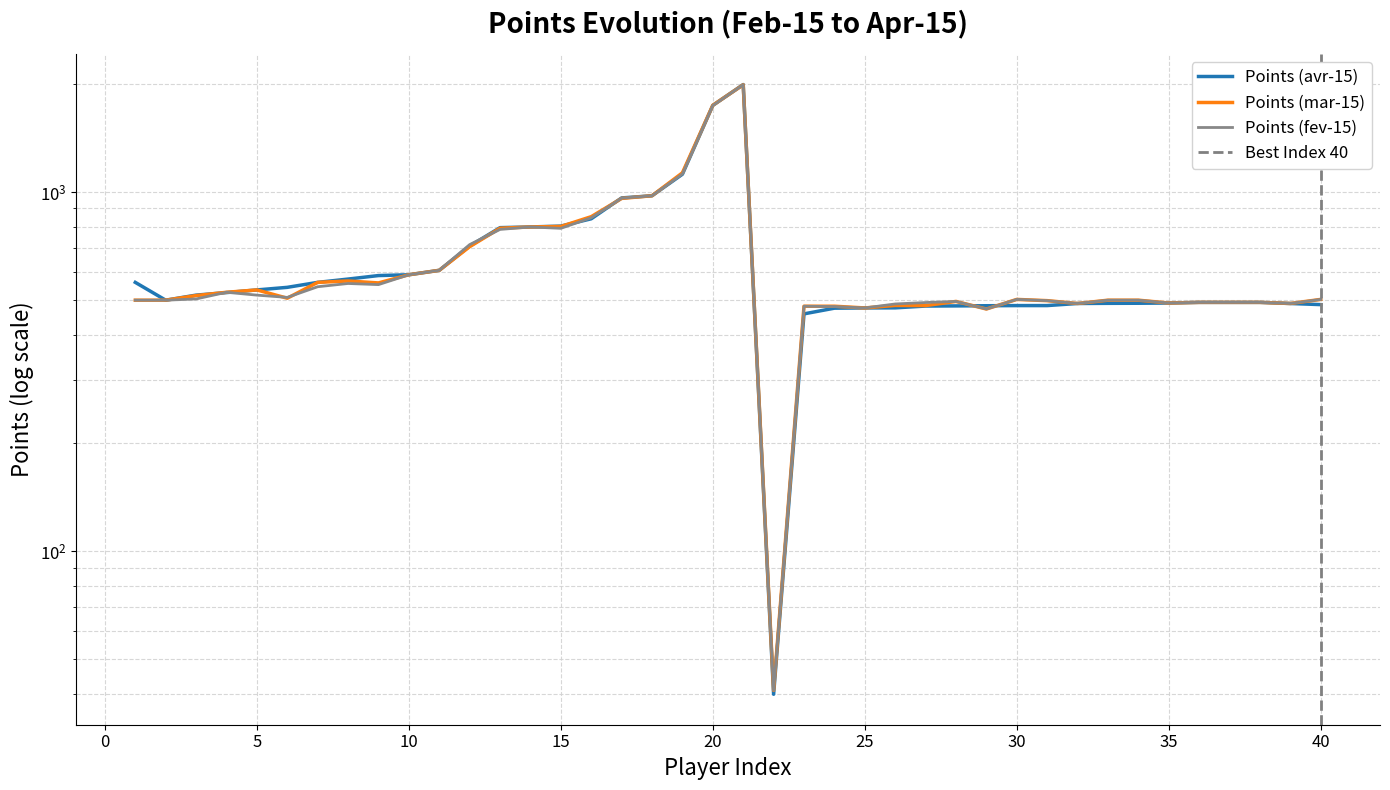

Which has a higher value, 13 or 34?

13